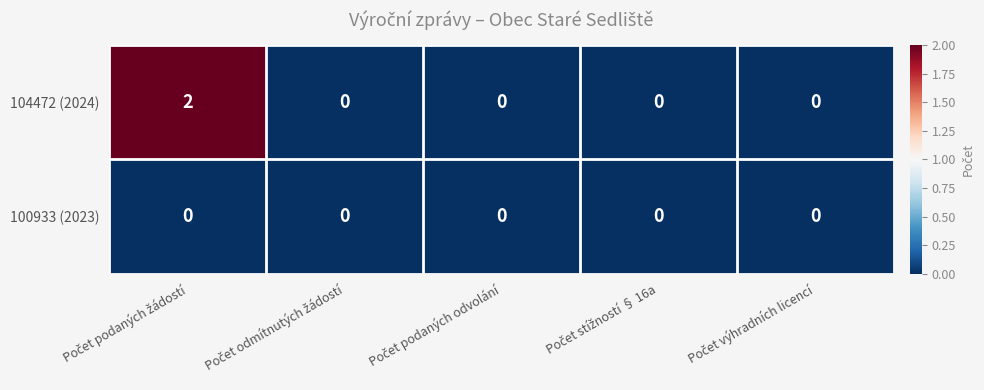

Which series has the widest spread of values?

104472 (2024)